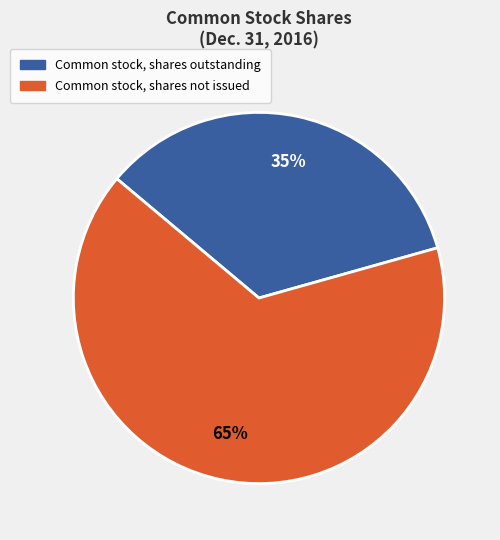

Is there any slice that represents more than half of the pie?

Yes